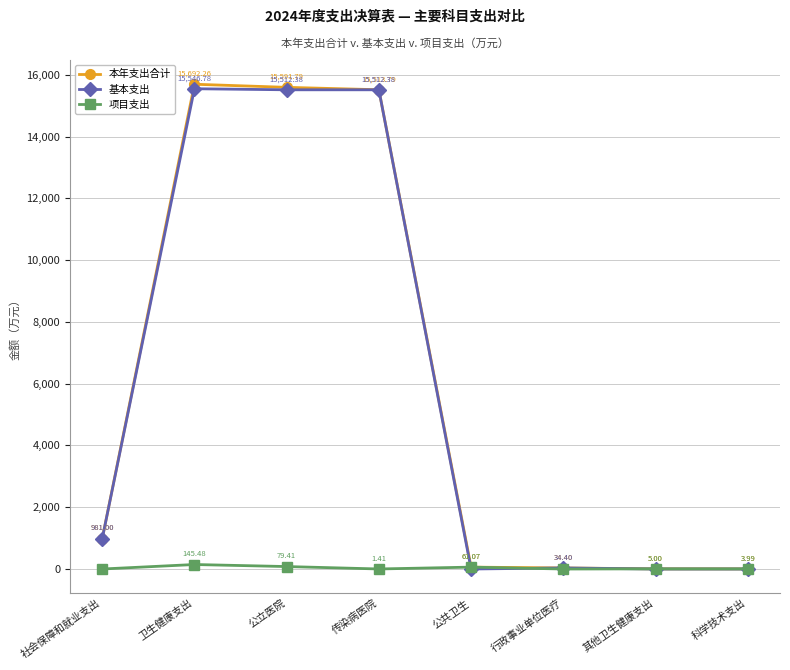

What are all the series names shown in the legend?

本年支出合计, 基本支出, 项目支出